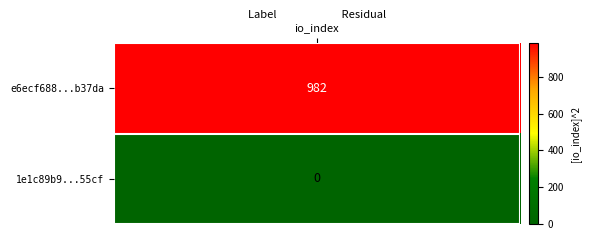

Reading left to right, extract all data points from this chart.

e6ecf688414581157026e1867fe5c997b7b37da: -1	982
1e1c89b93ab991d208fa44eba99ff952d1155cf: 1	0